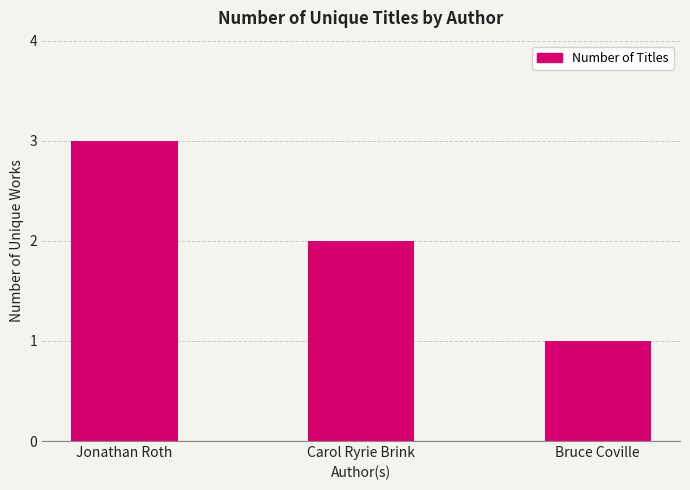

How many bars are there in total?

3